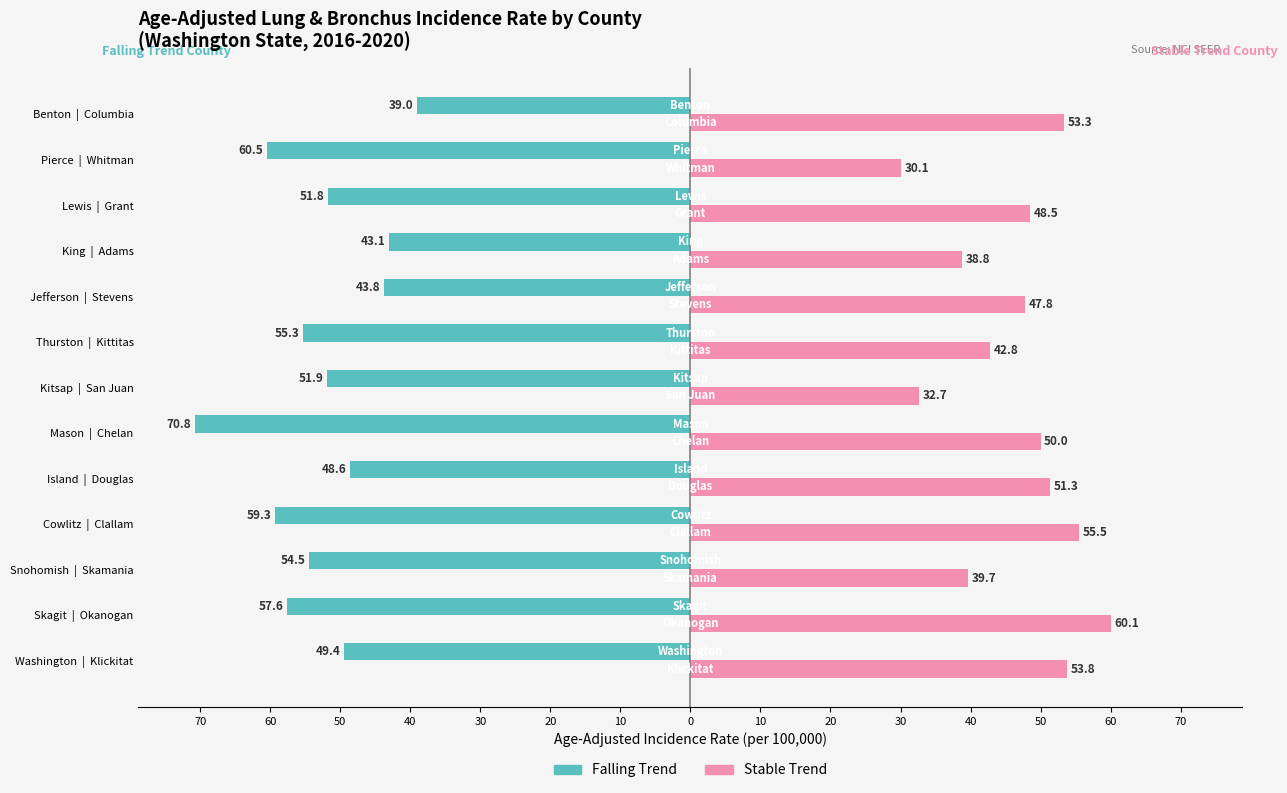

What are all the series names shown in the legend?

Falling Trend, Stable Trend